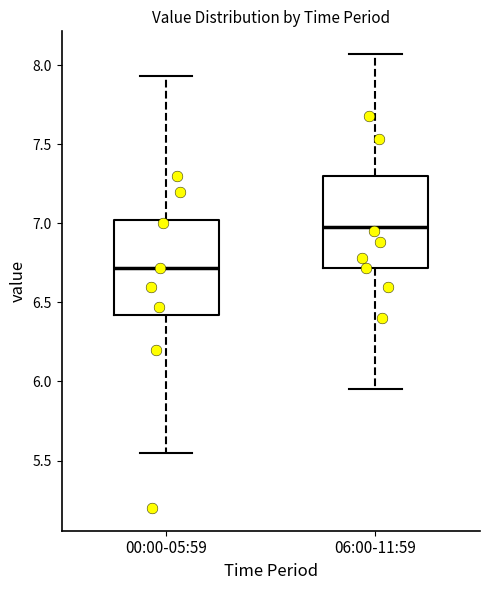

Reading left to right, read every box against the y-axis: the position of its median line, the range the box covers, and the ends of its whiskers. The values are not printed on the chart, so give them approximately, as read against the axis.

00:00-05:59: median 6.70, box 6.40 to 7.00, whiskers 5.55 to 7.95
06:00-11:59: median 7.00, box 6.70 to 7.30, whiskers 5.95 to 8.05